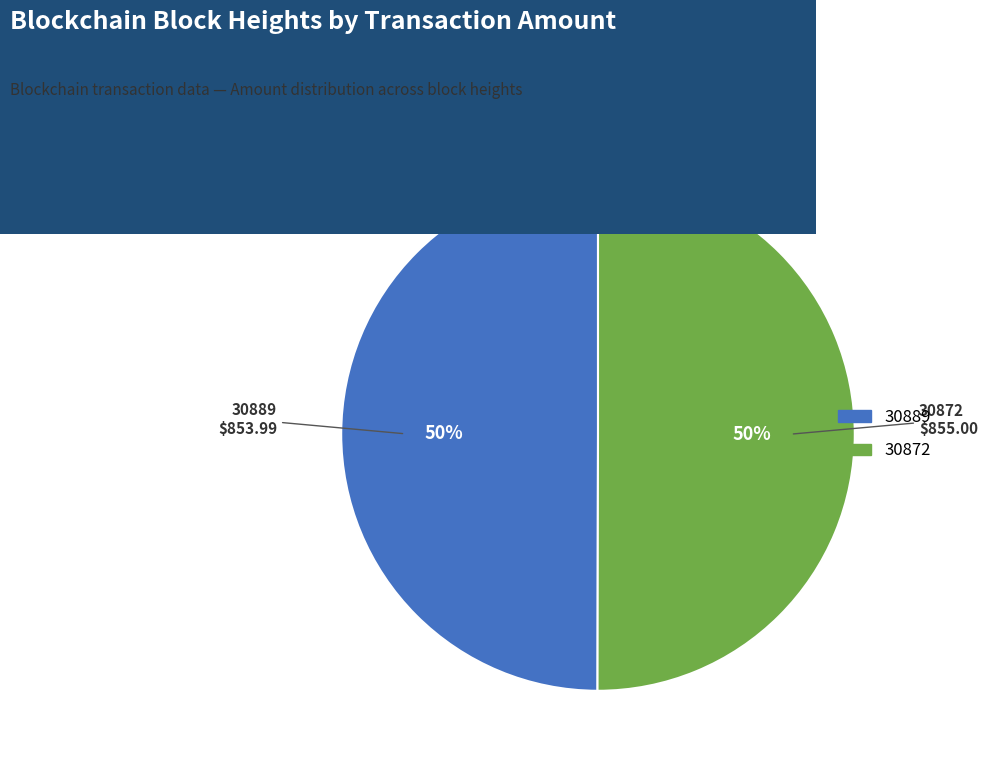

True or false: 30889 accounts for 50% of the total.

True